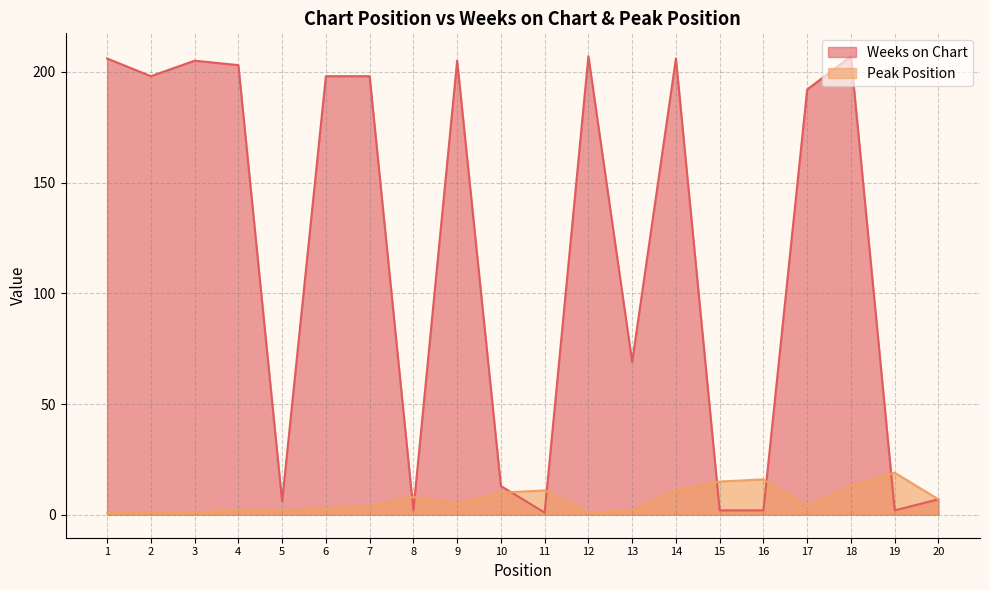

List the series in order of their overall mean, lowest first.

Peak Position, Weeks on Chart